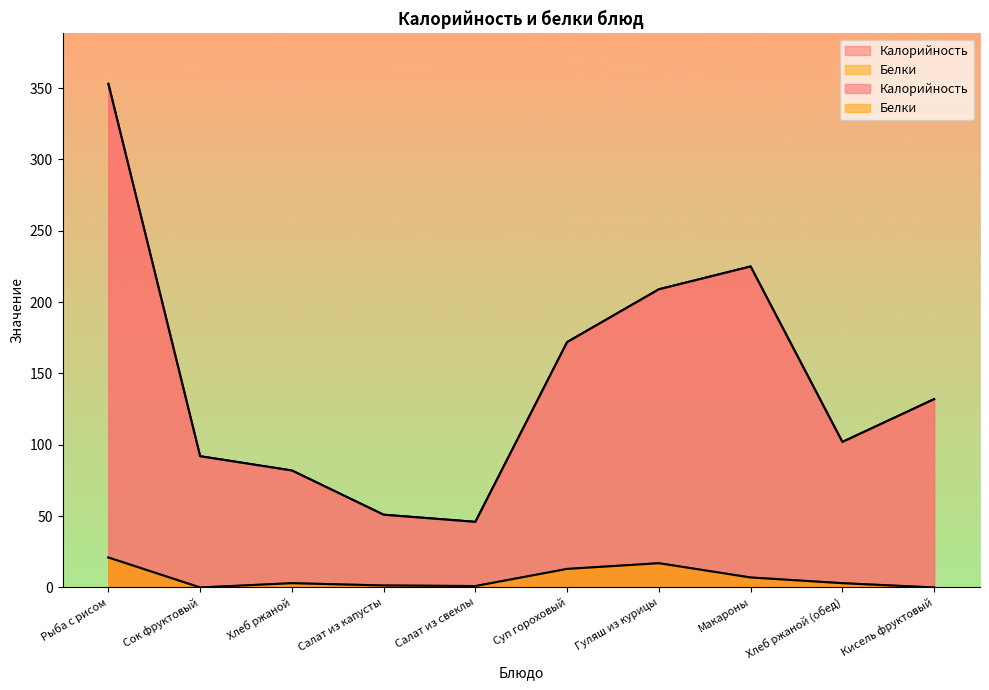

List the labels in order of Калорийность value, largest first.

Рыба с рисом, Макароны, Гуляш из курицы, Суп гороховый, Кисель фруктовый, Хлеб ржаной (обед), Сок фруктовый, Хлеб ржаной, Салат из капусты, Салат из свеклы